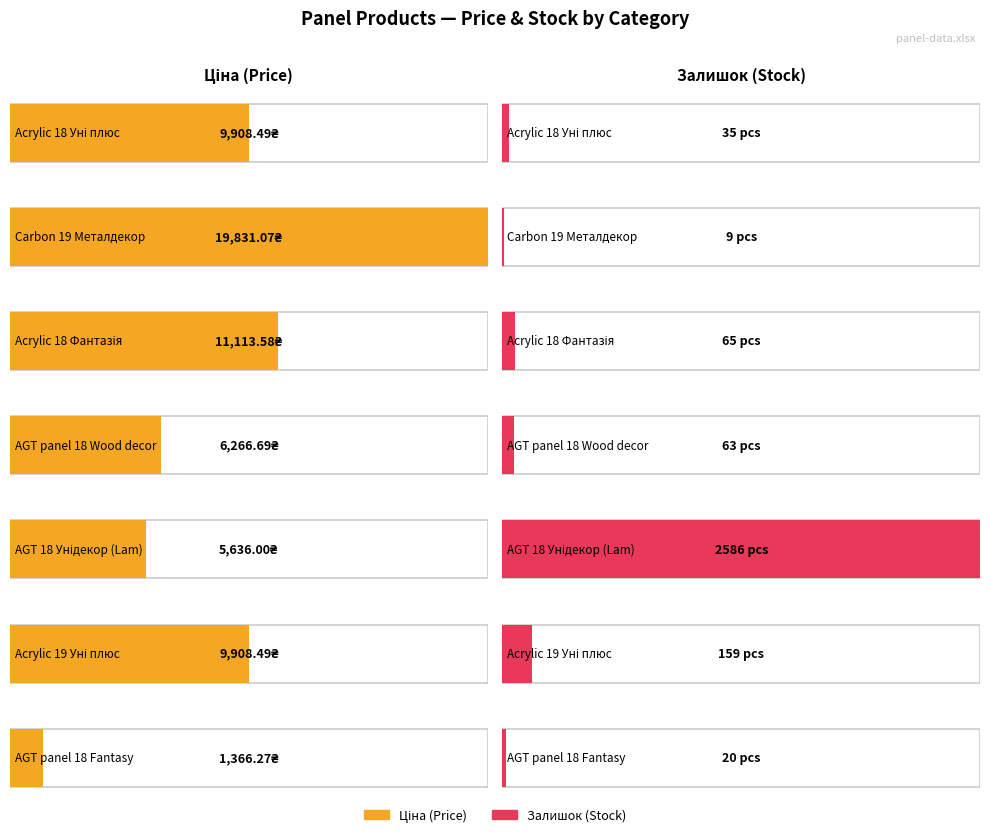

How many bars are there in total?

14